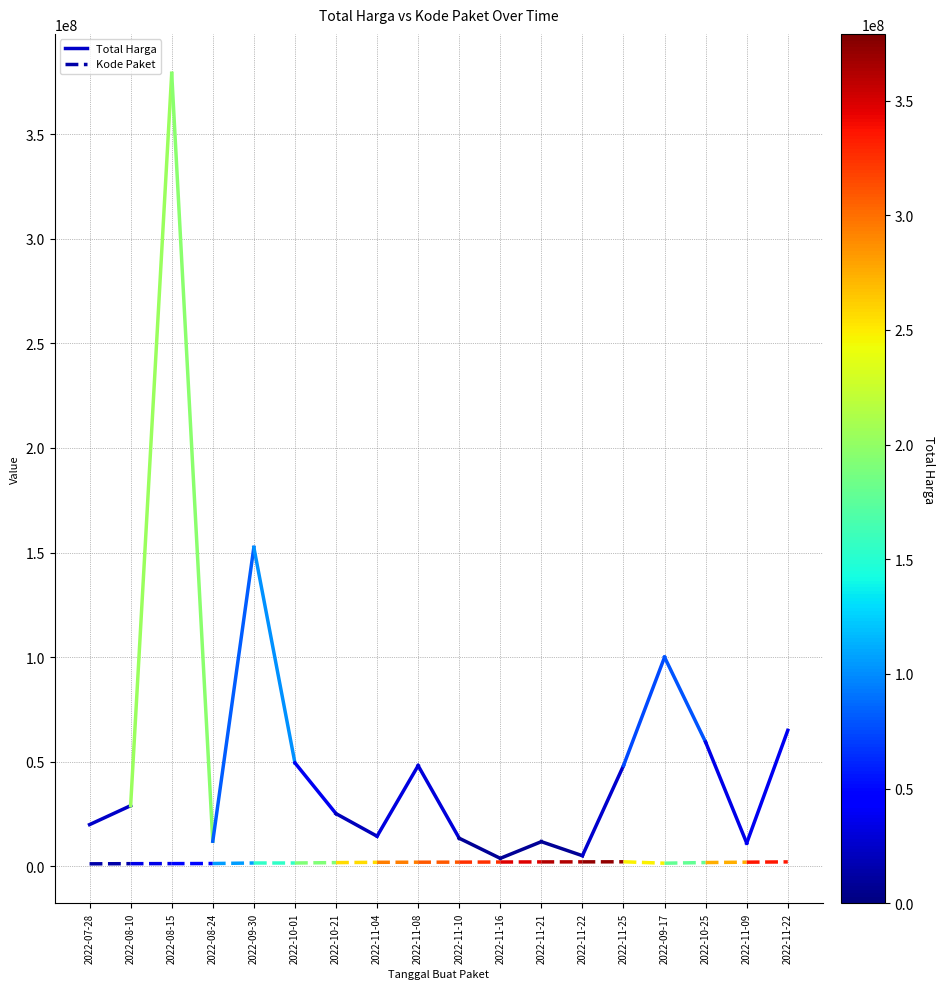

Rank the series at 2022-08-10 from highest to lowest value.

Total Harga, Kode Paket